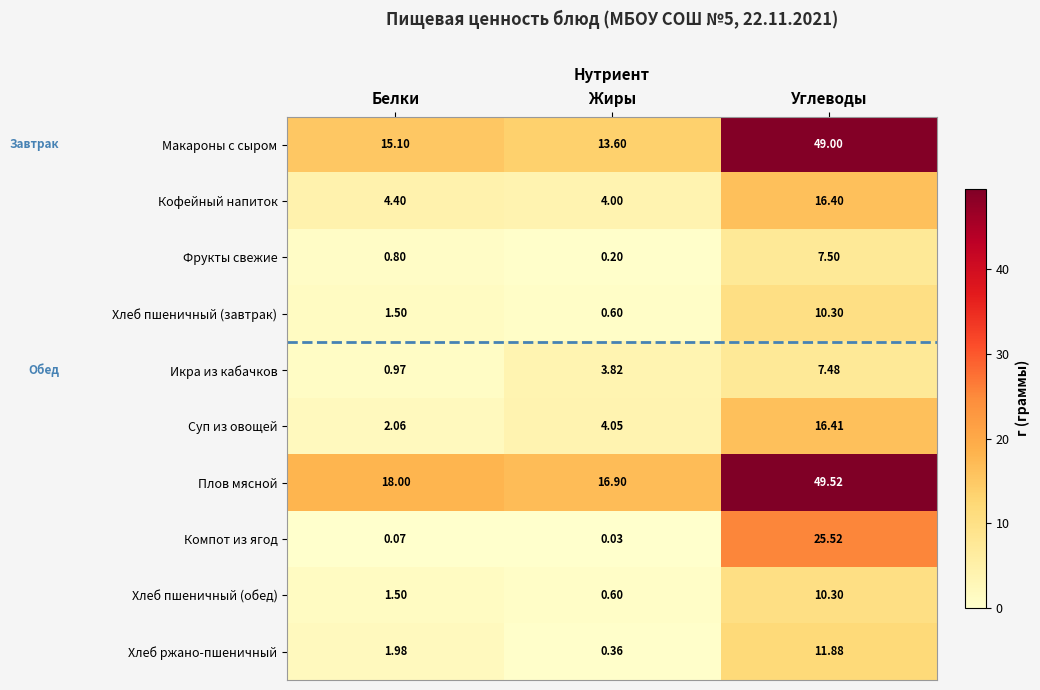

Where does the Суп из овощей series first go above 4?

Жиры